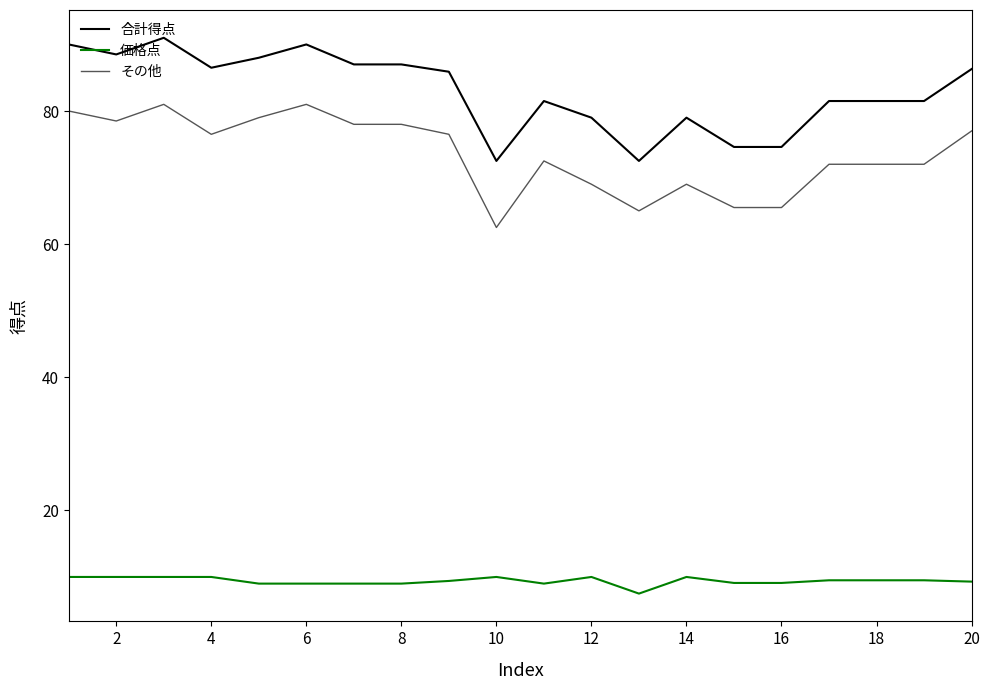

Which series has the largest total across all categories?

合計得点